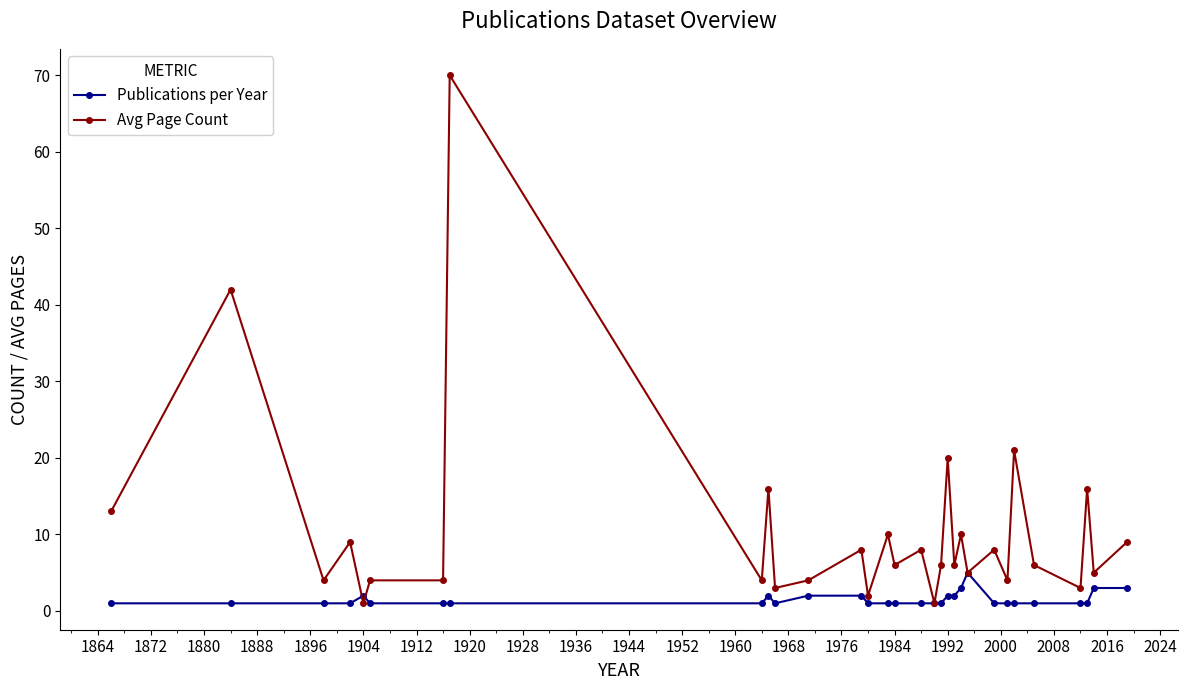

Which series has the largest total across all categories?

Avg Page Count